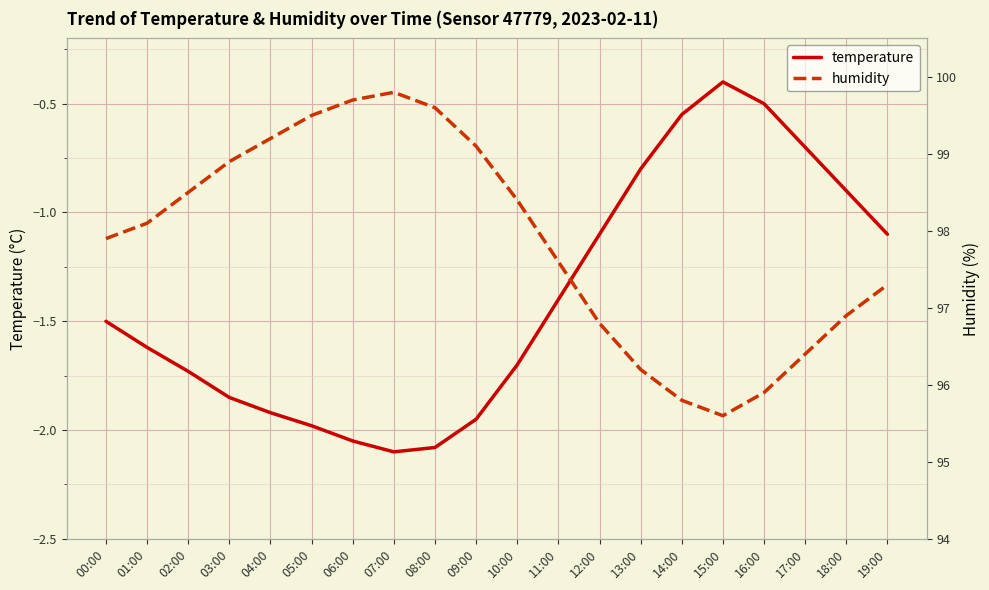

What are all the series names shown in the legend?

temperature, humidity